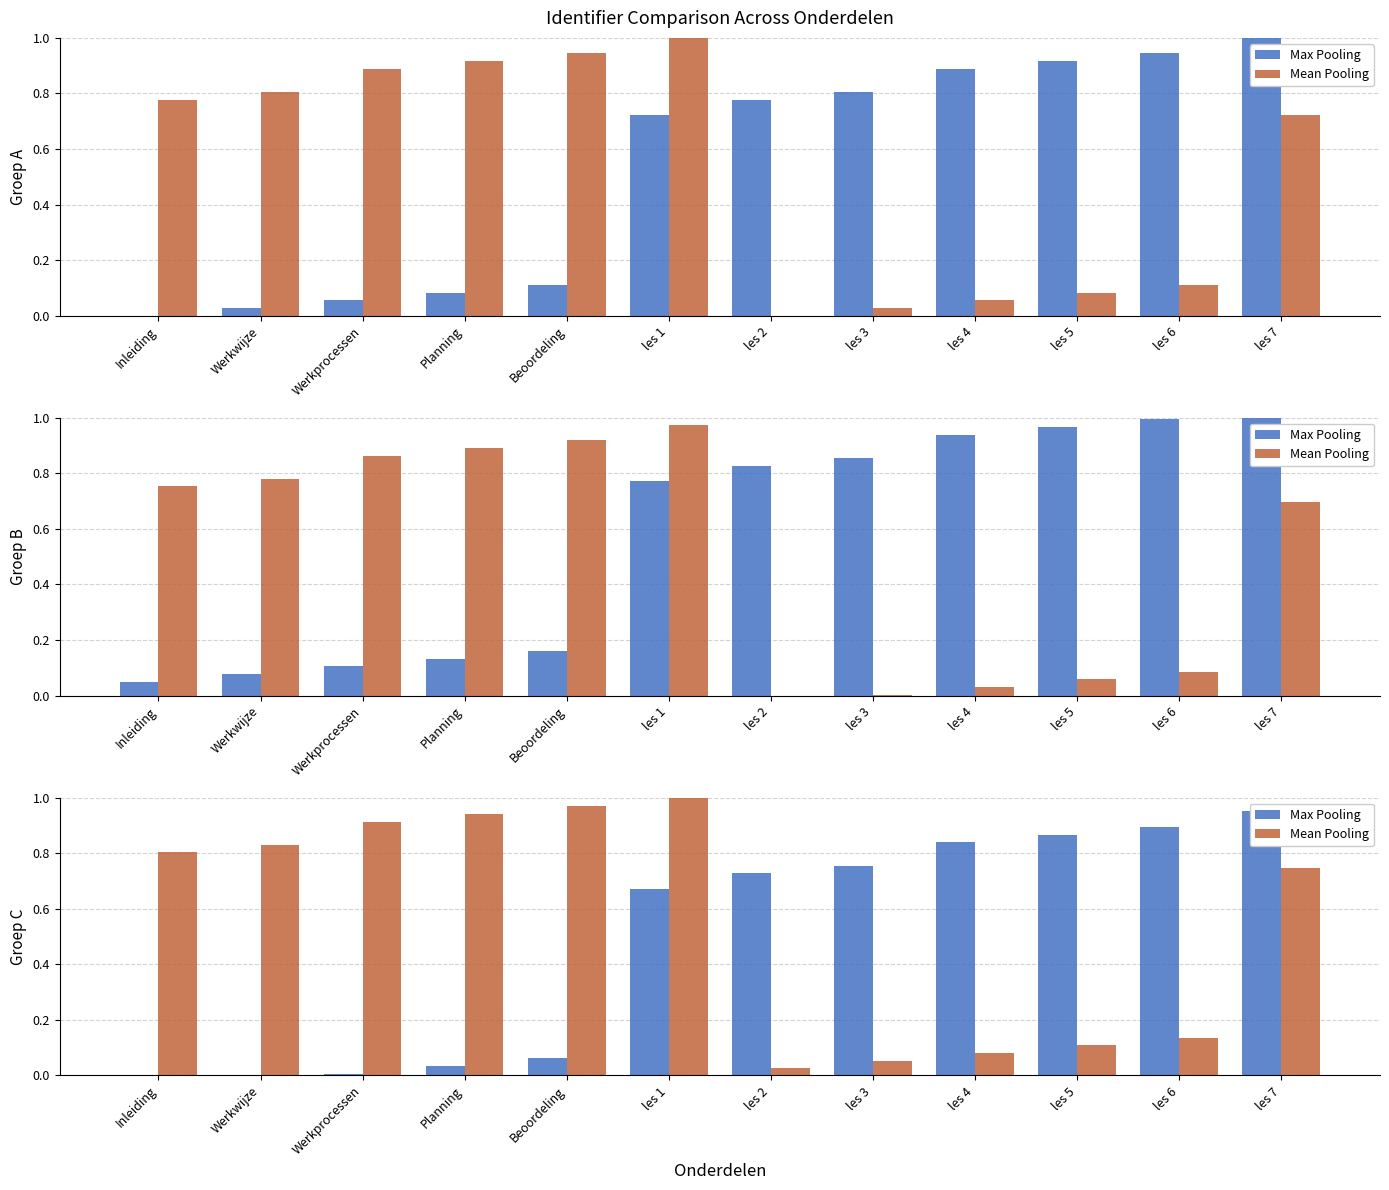

At les 3, list the series in order from largest to smallest.

Max Pooling, Mean Pooling